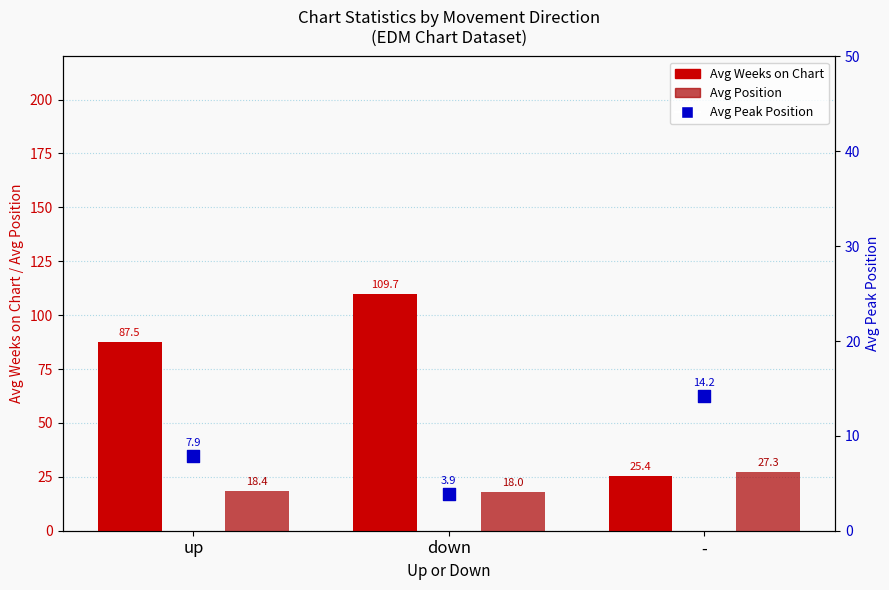

Which series has the largest Y range (max minus min)?

Avg Weeks on Chart